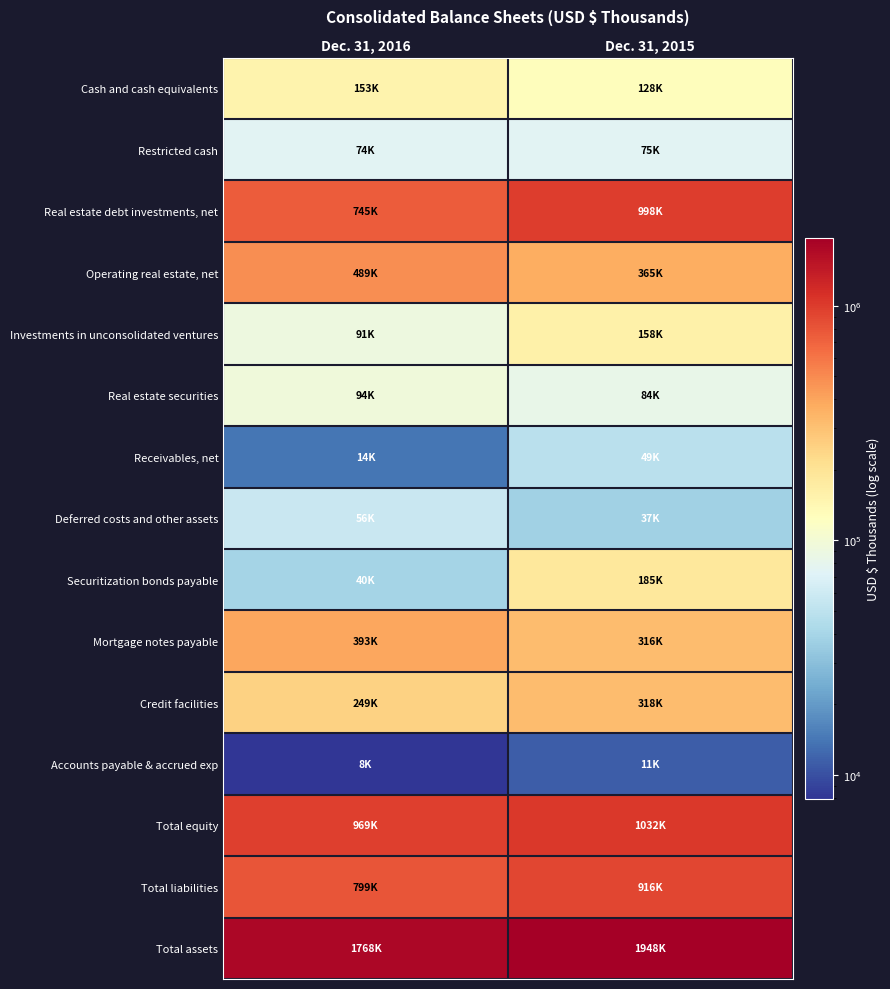

Count the number of data series in this chart.

15